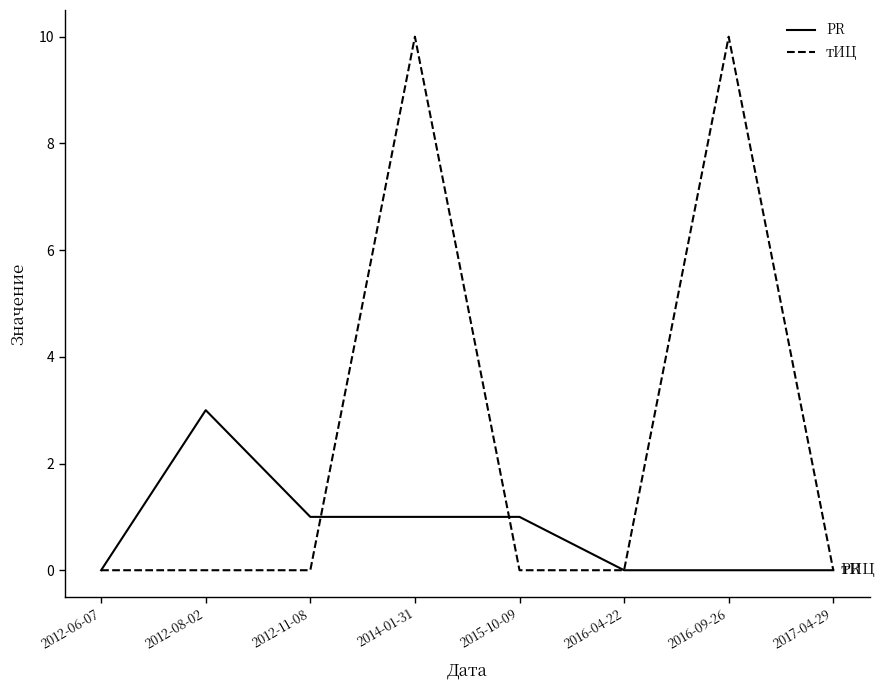

Which series has the largest range (max minus min)?

тИЦ